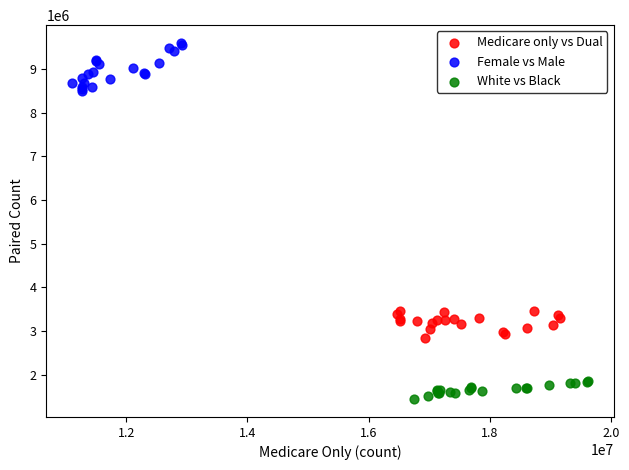

Which series reaches the maximum Y coordinate?

Female vs Male